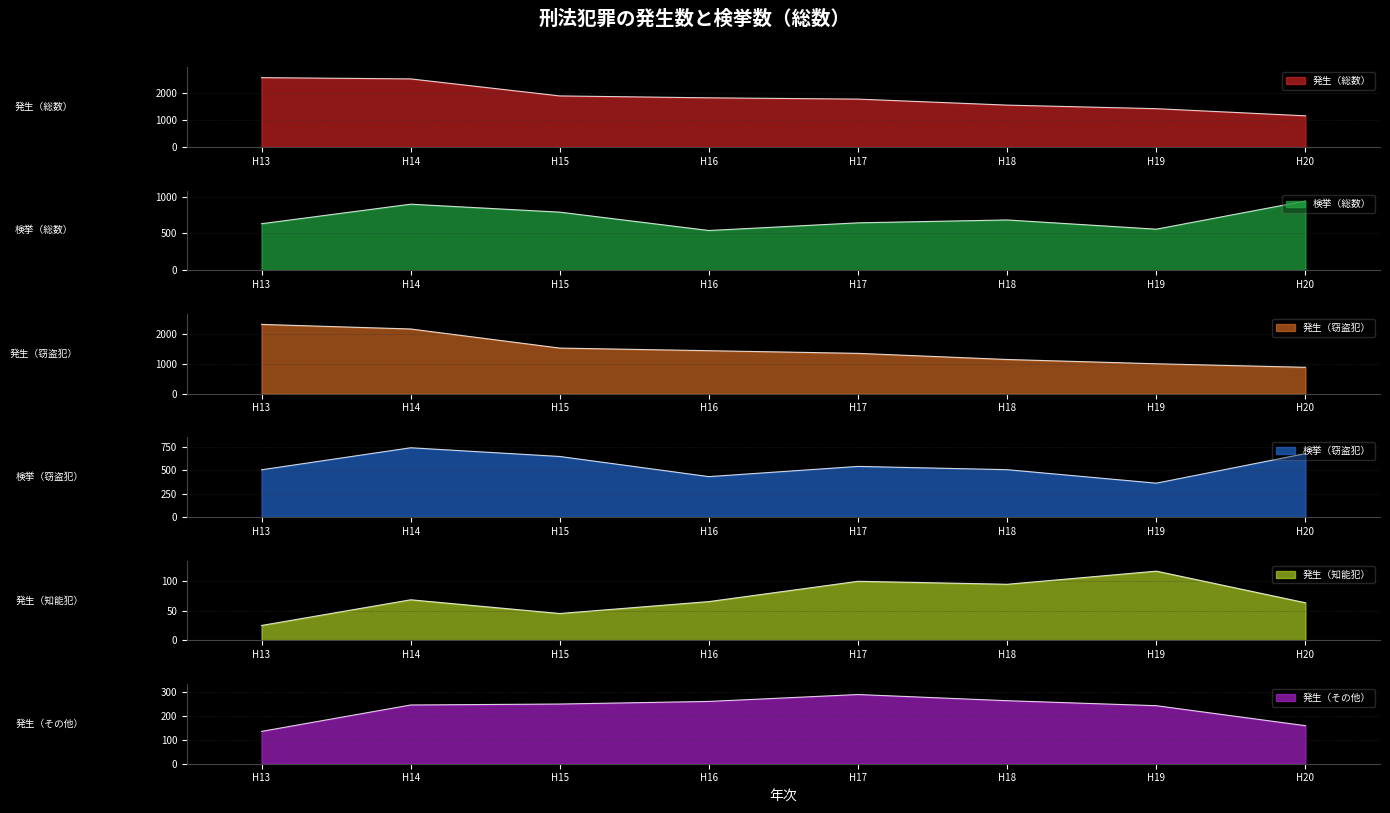

The value of 発生（窃盗犯） at H18 is 1145. True or false?

True